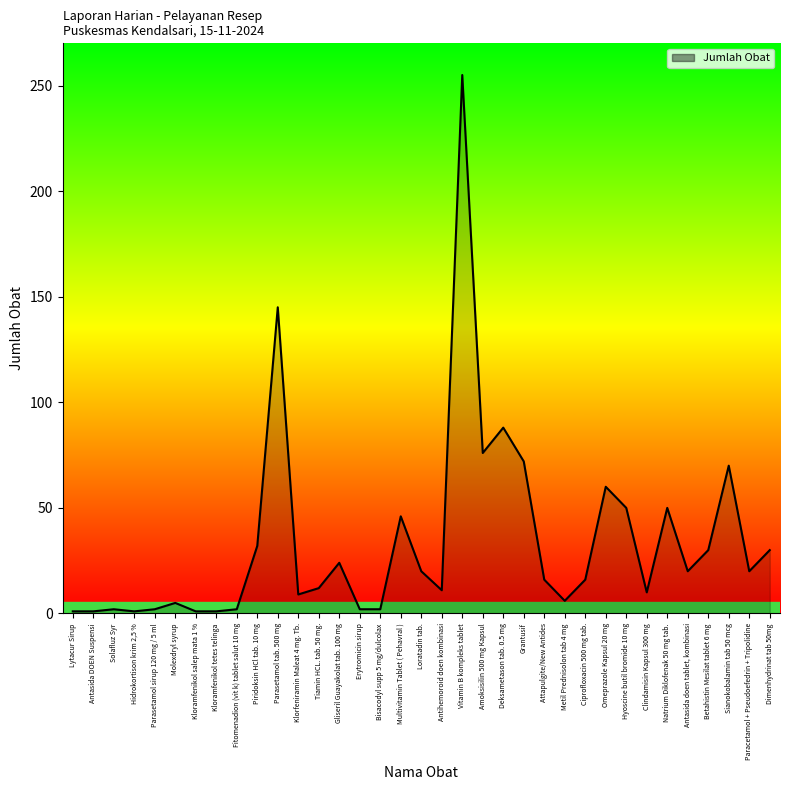

At which label does the data first exceed 16?

Piridoksin HCl tab. 10 mg